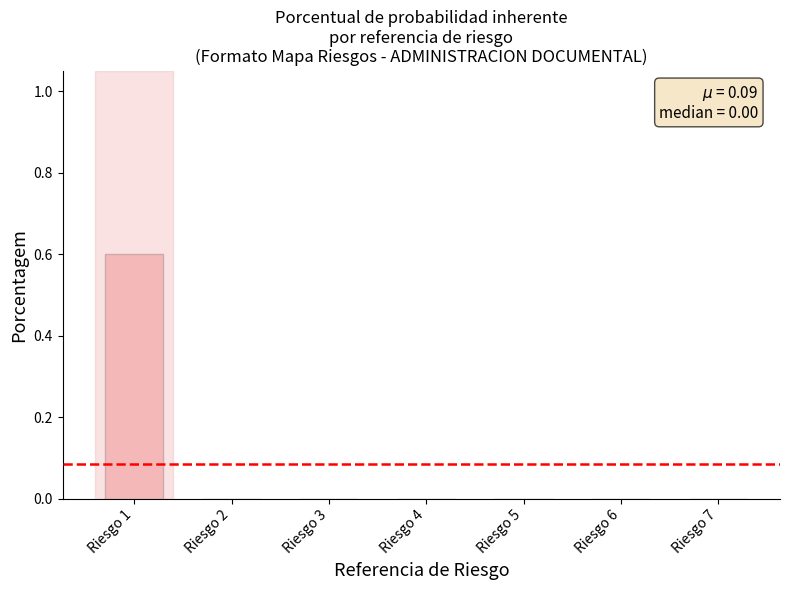

Reading left to right, transcribe all the data shown in this chart.

Riesgo 1=0.6	Riesgo 2=0.0	Riesgo 3=0.0	Riesgo 4=0.0	Riesgo 5=0.0	Riesgo 6=0.0	Riesgo 7=0.0